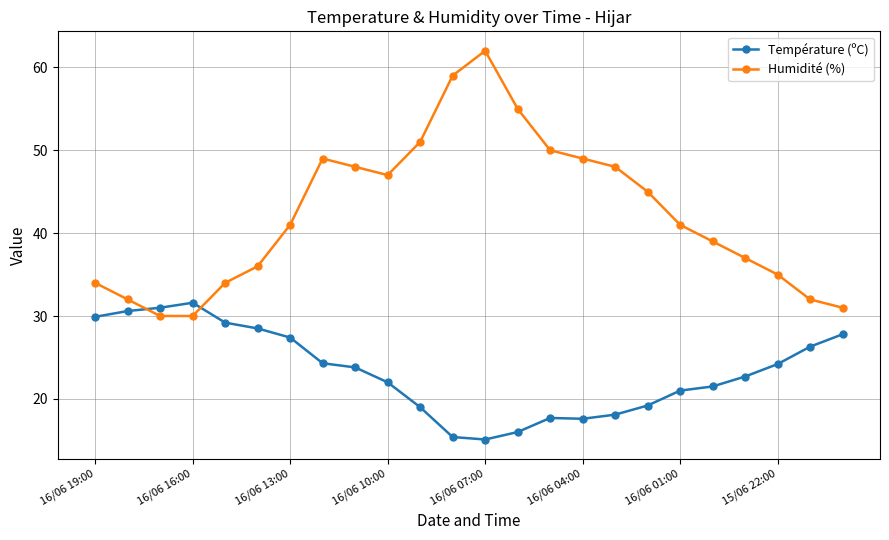

What is the lowest value of the Température (ºC) series?

15.1